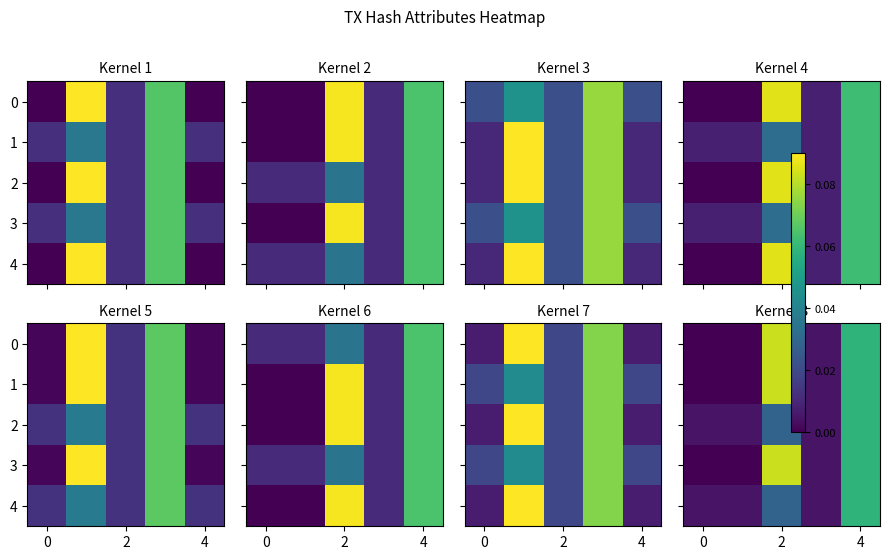

True or false: 2 has a value of 0.0 at 2.

True